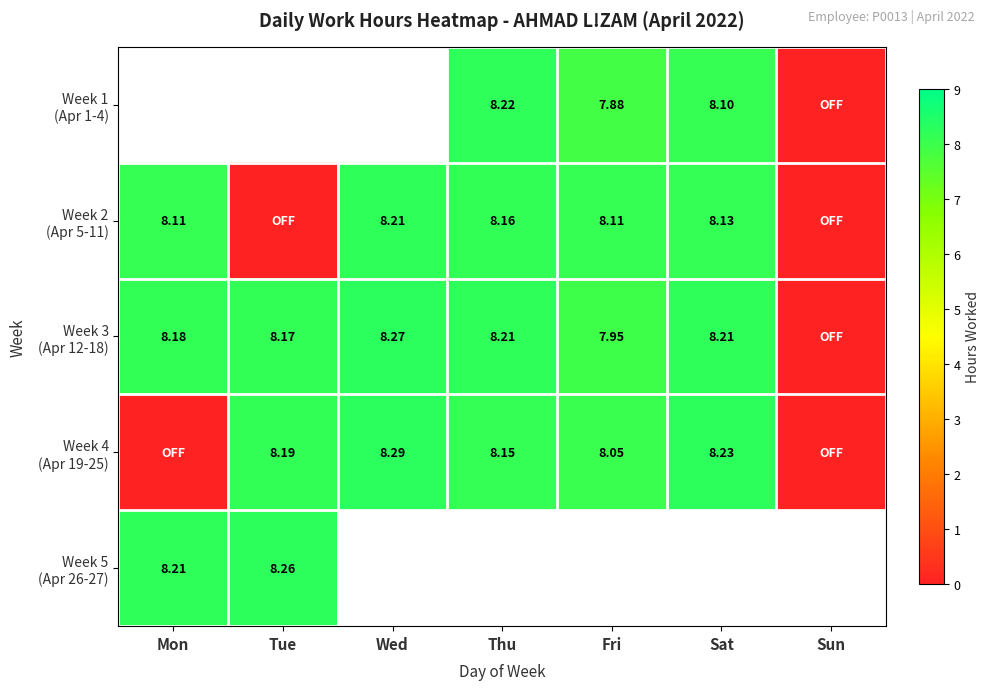

Which label corresponds to the largest value in the chart?

Wed